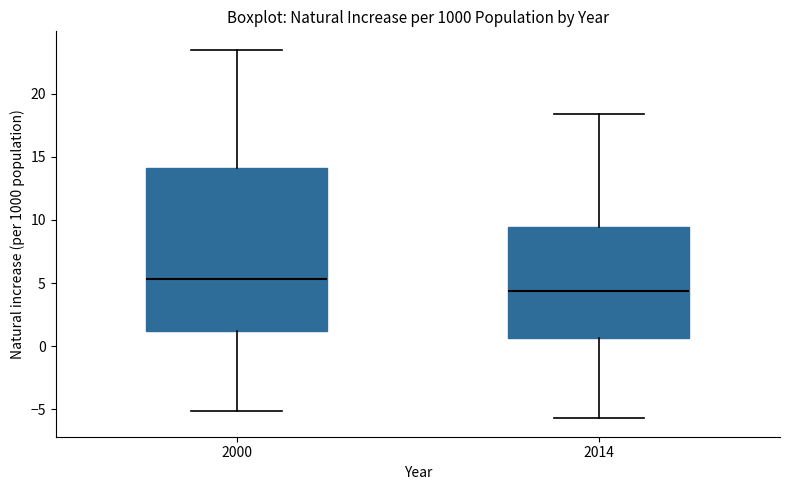

Which box is the tallest, from its lower edge to its upper edge?

2000